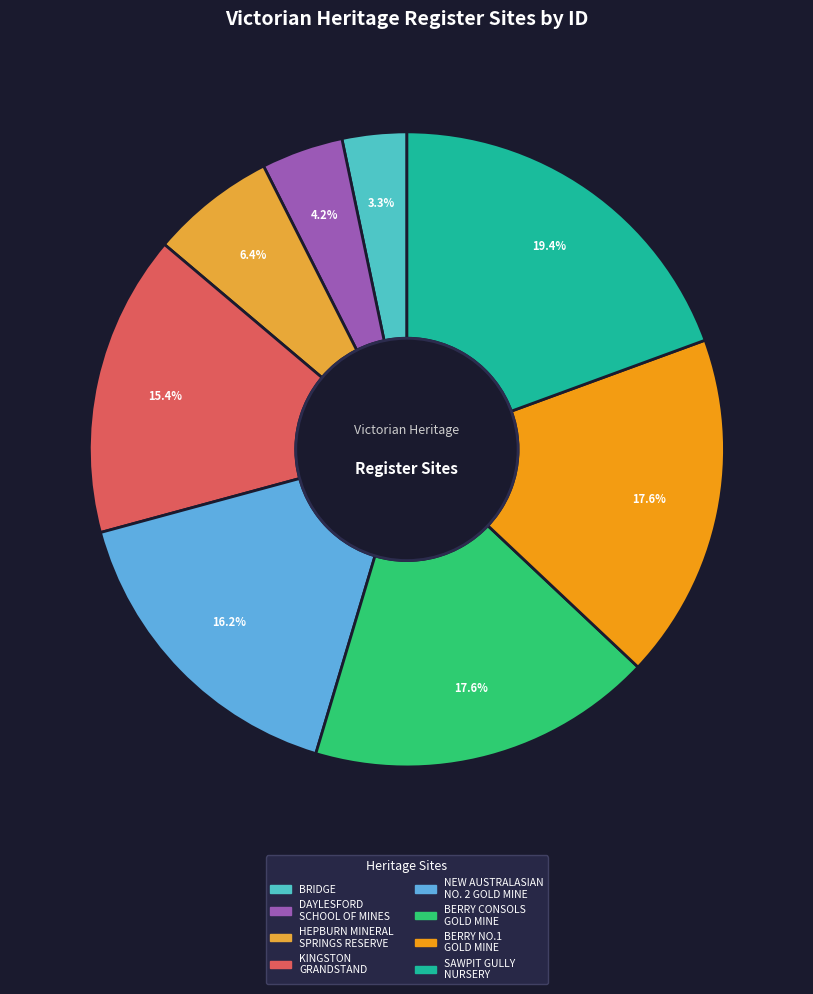

Count the number of slices in the pie.

8